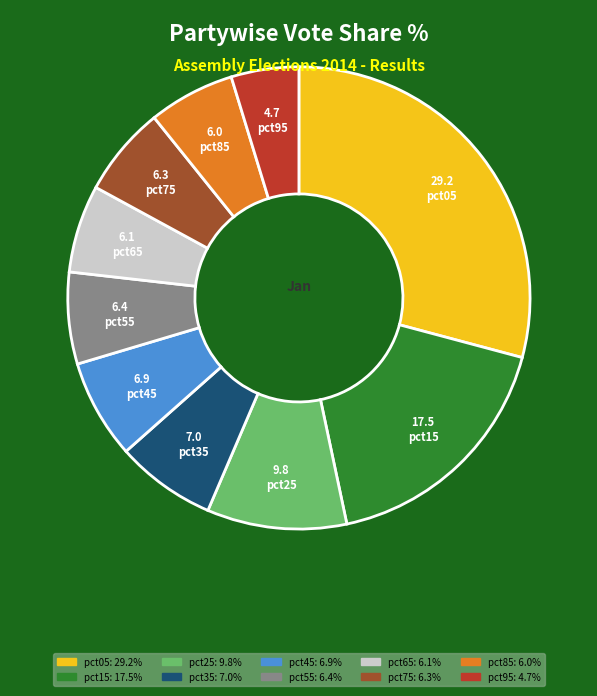

Which slice is the smallest?

pct95